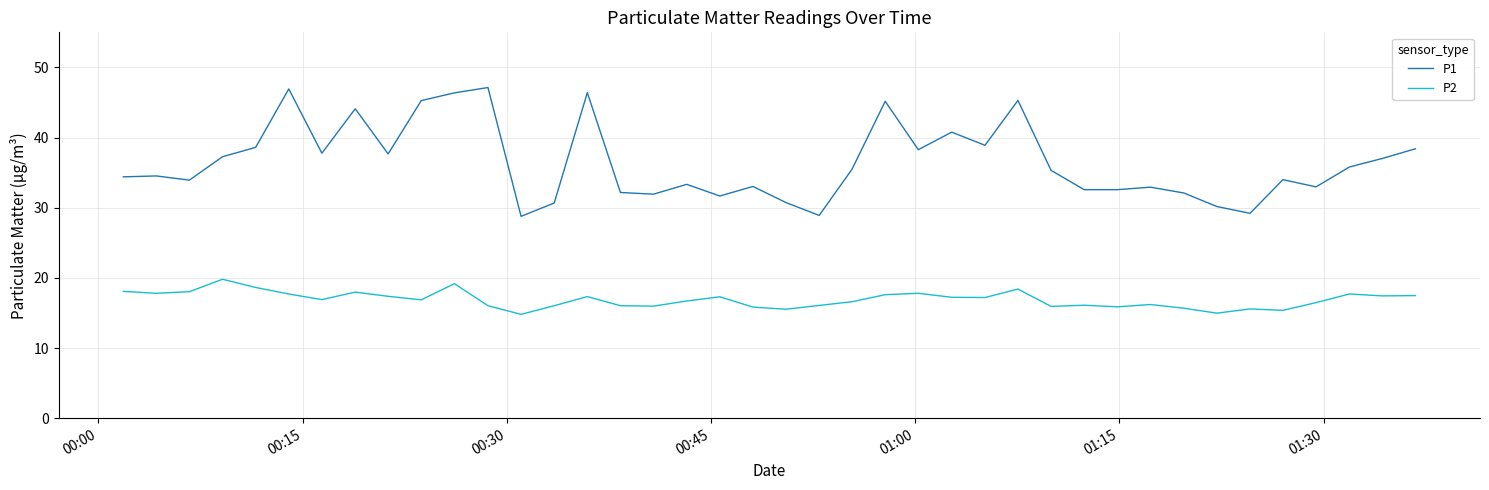

What is the maximum value for P2?

19.8